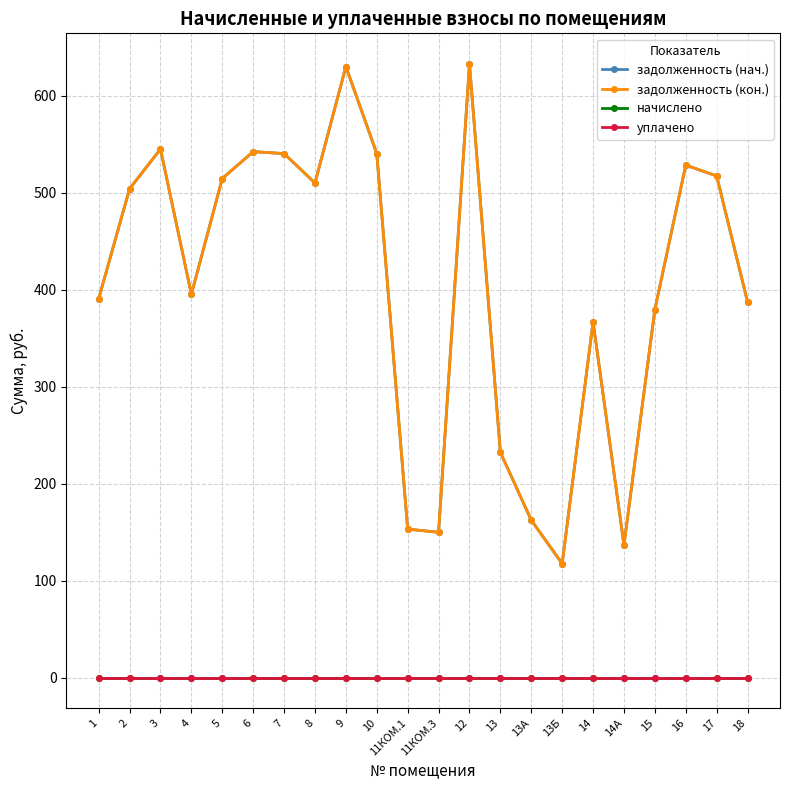

Is this an area chart (filled region under the line)?

No